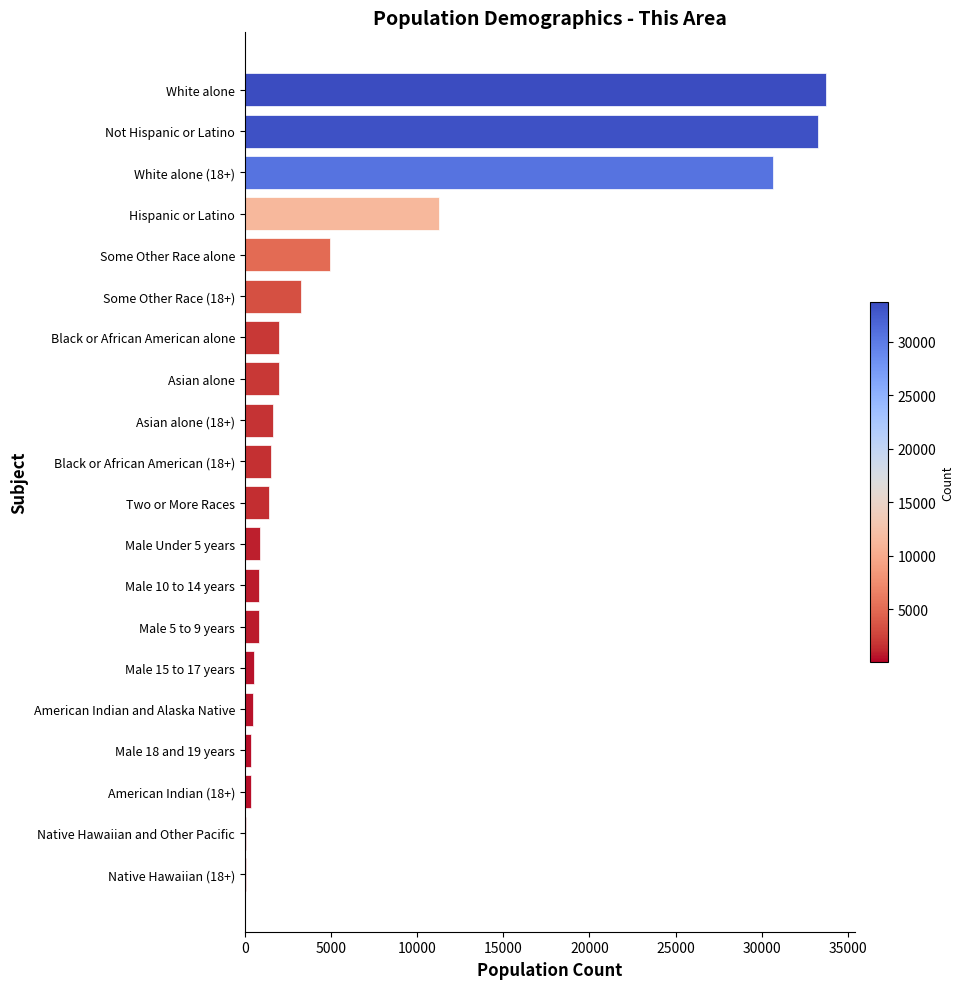

True or false: the data shows 8063 at Some Other Race alone.

False